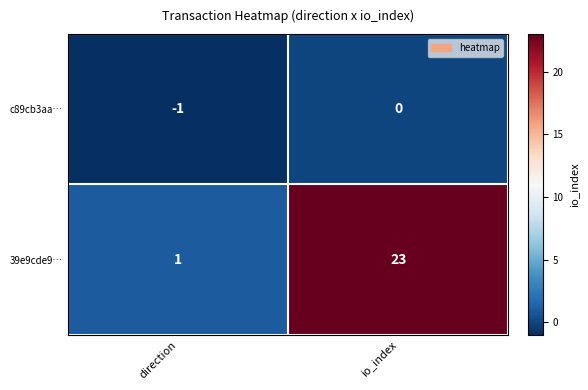

Which series changed the most between direction and io_index?

39e9cde9…